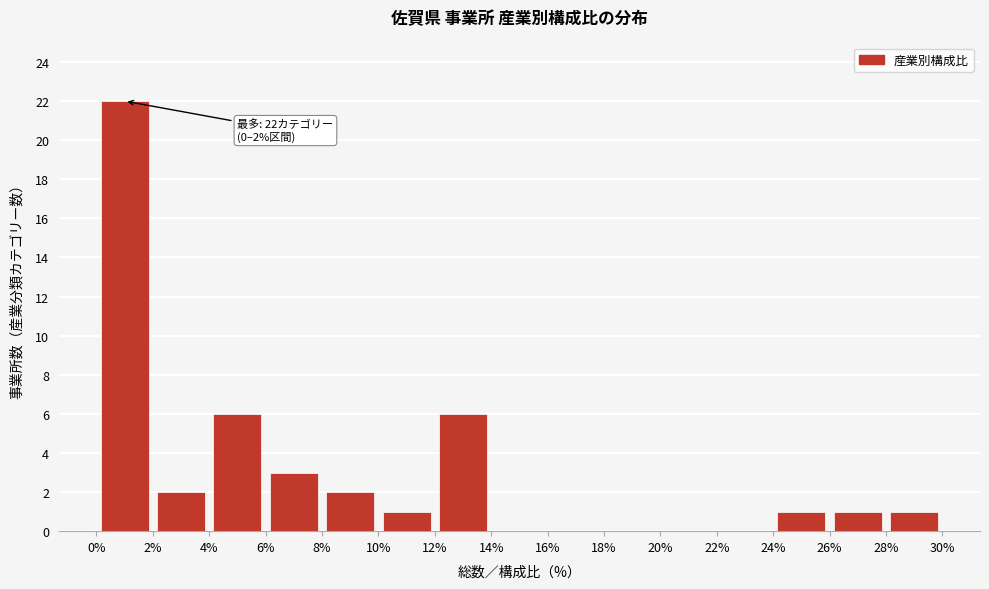

Which range on the x-axis has the tallest bar?

0% to 2%